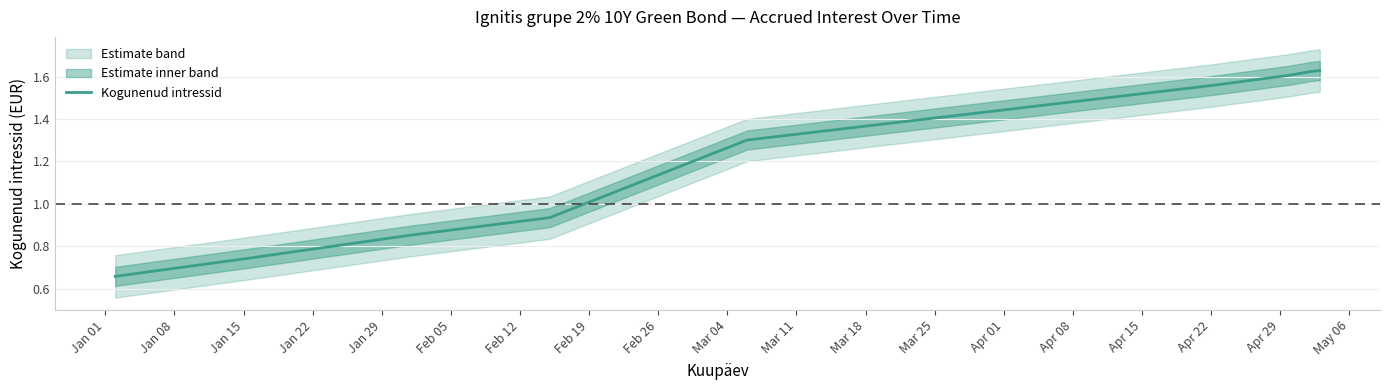

What is the difference between the second highest and second lowest values?

0.9